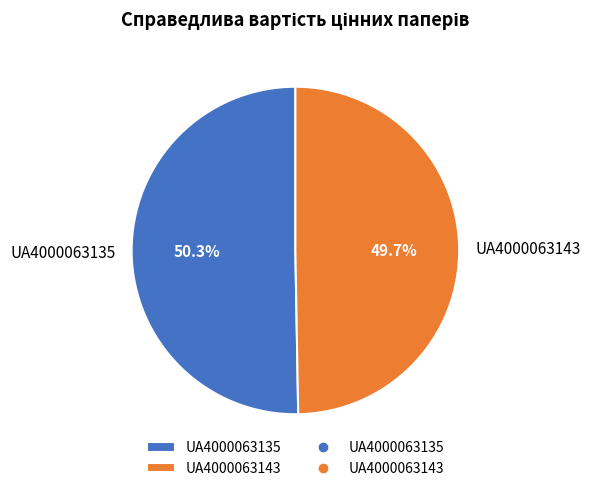

Which slice is the smallest?

UA4000063143